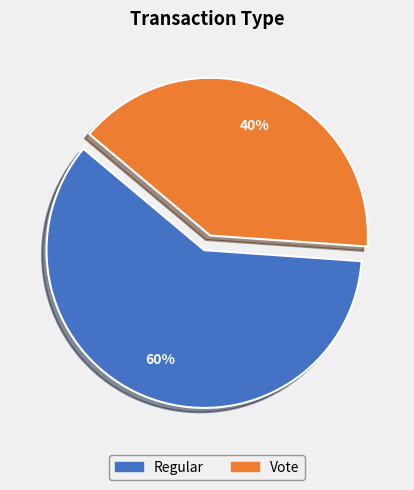

The Vote slice represents 40% of the pie. True or false?

True